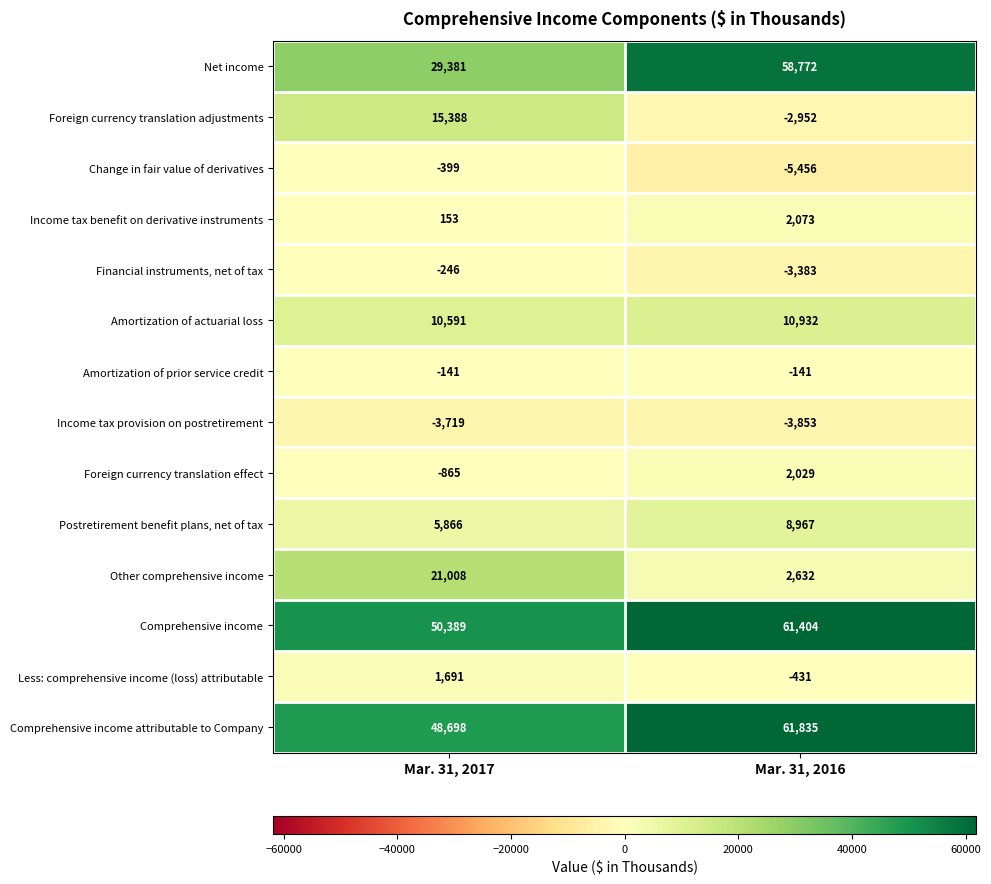

Which category has the lowest value across all series?

Mar. 31, 2016